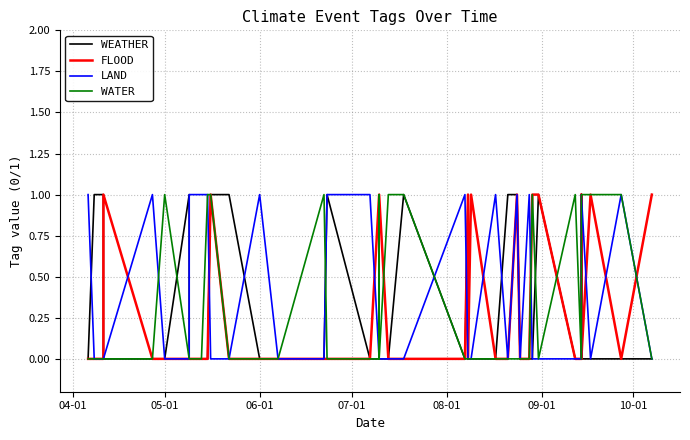

How many values in WATER are above zero?

13